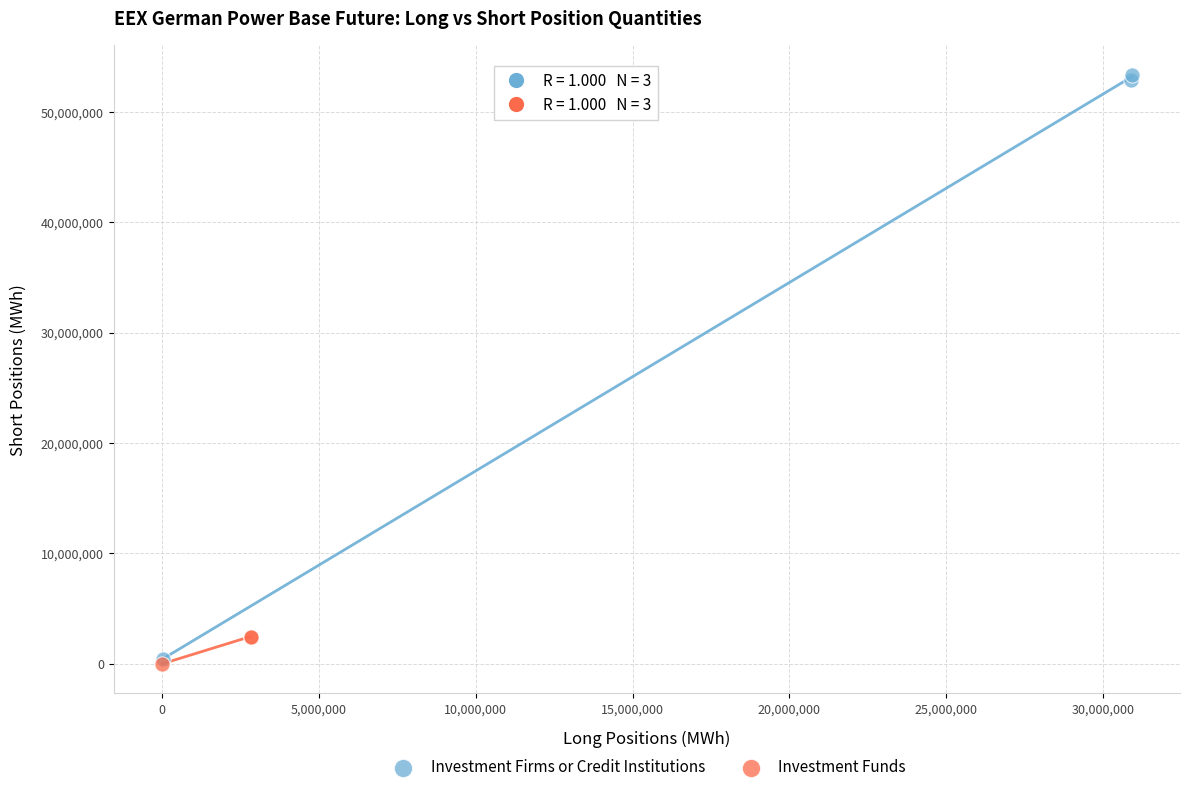

Which series reaches the maximum Y coordinate?

Investment Firms or Credit Institutions